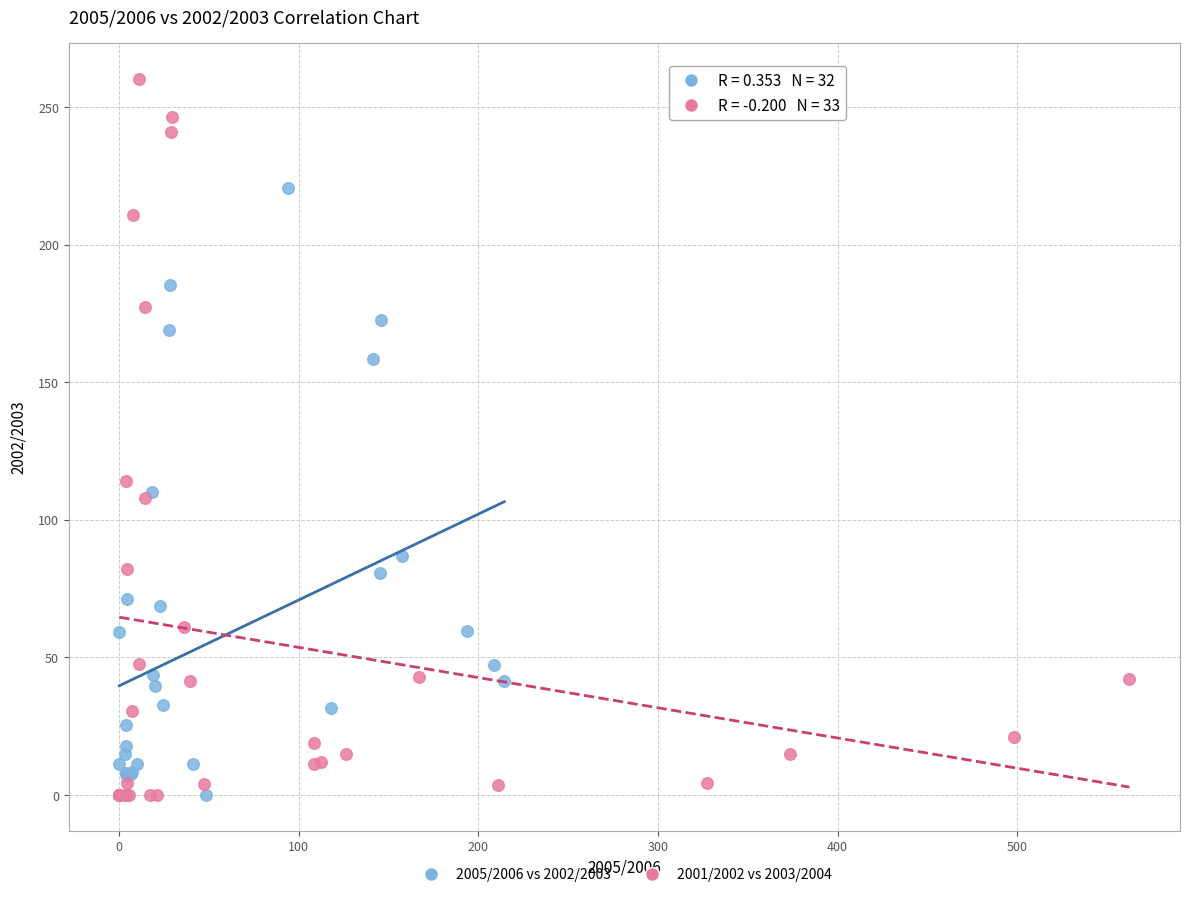

Which series has the largest Y range (max minus min)?

2001/2002 vs 2003/2004